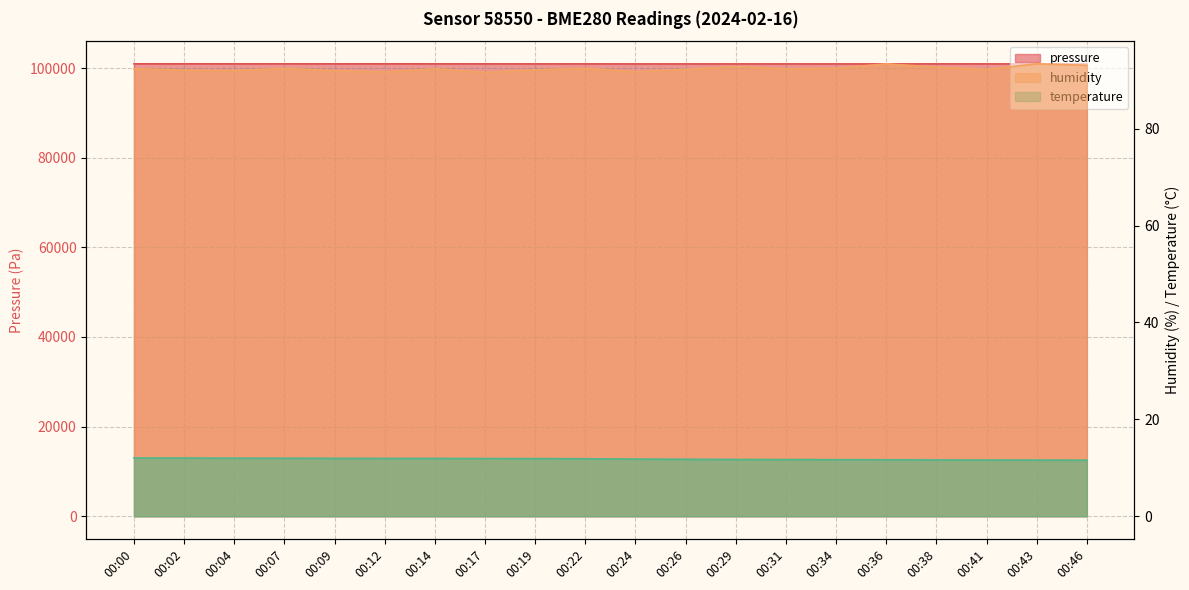

At which category is the sum across all series the highest?

00:02